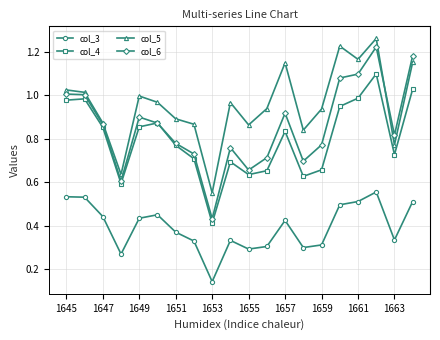

Which series has the largest total across all categories?

col_5